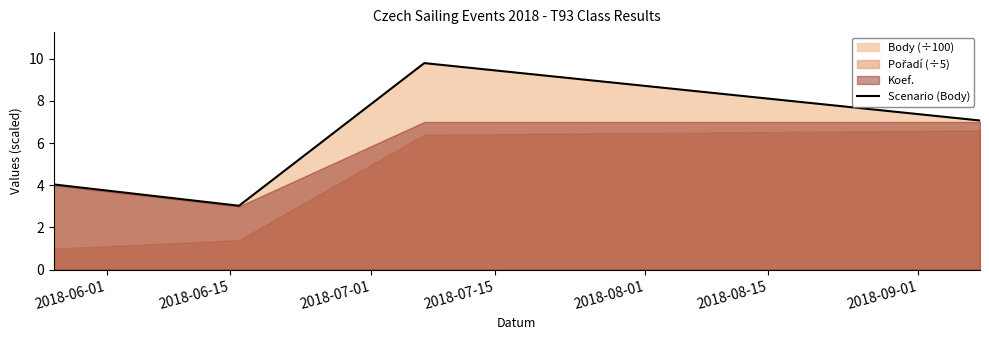

What is the maximum value shown in the chart?

9.8